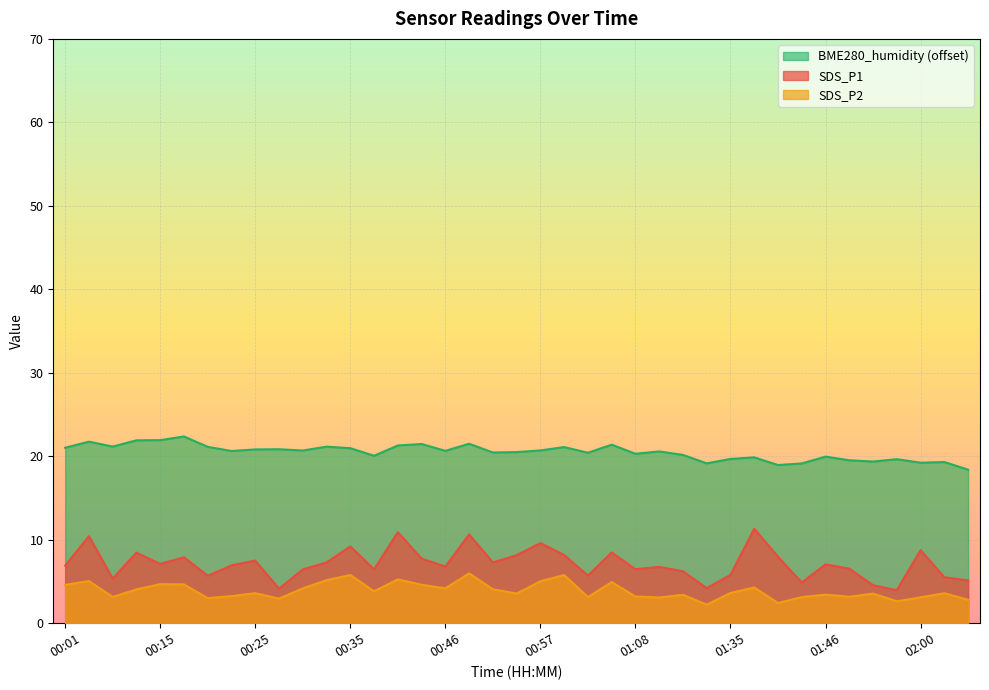

Count the number of categories in the chart.

39